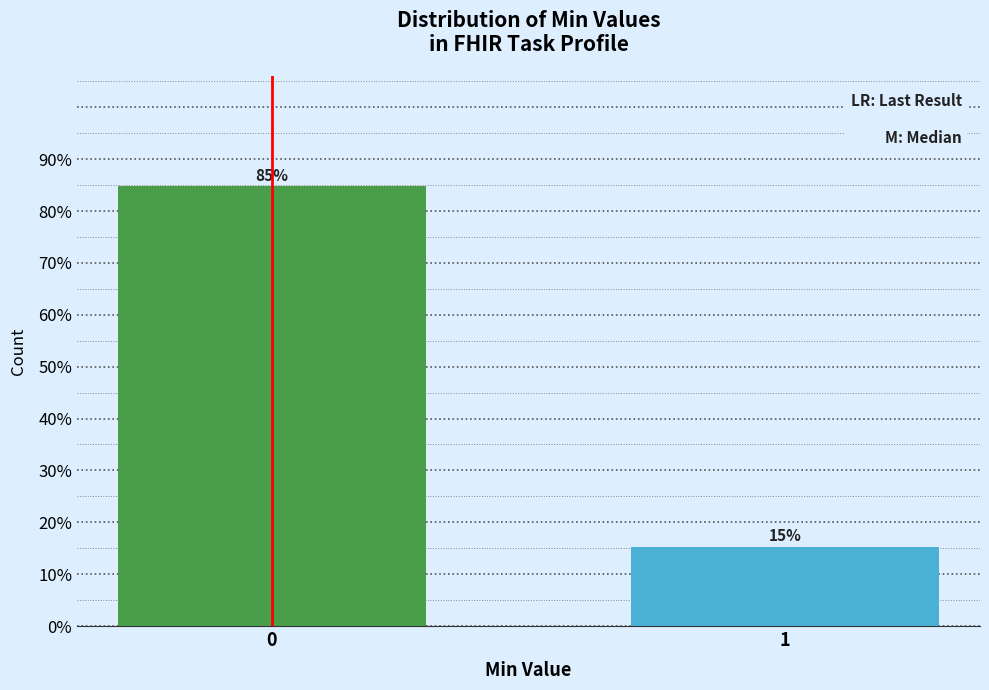

What is the greatest value displayed?

84.8